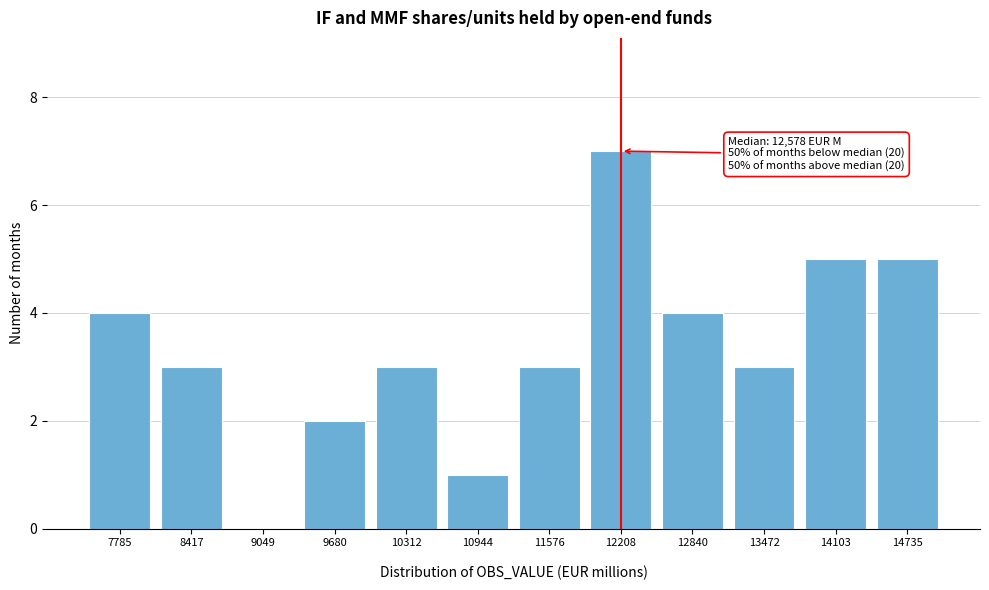

What is the greatest value displayed?

7